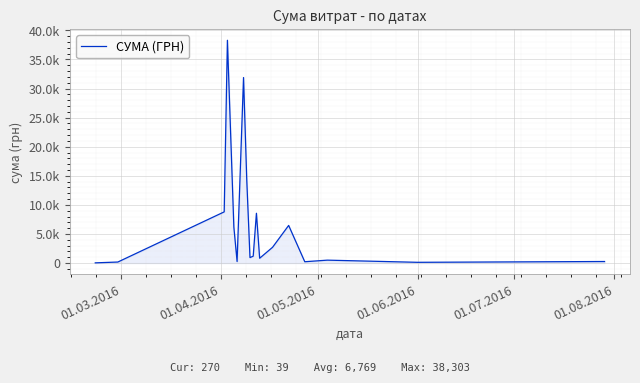

Is this an area chart (filled region under the line)?

Yes